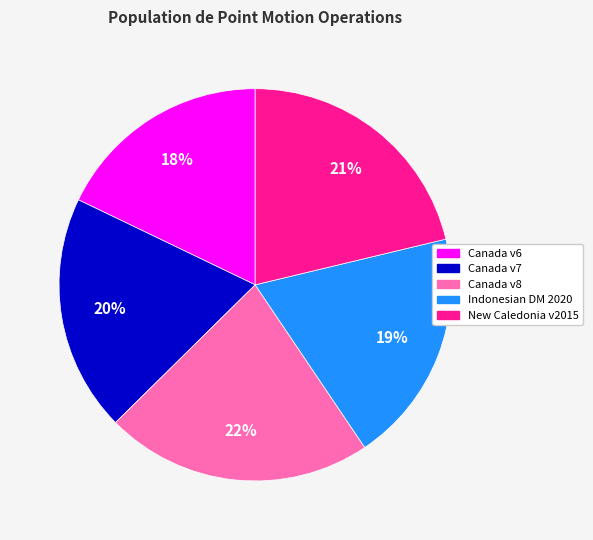

Does any single category account for the majority?

No